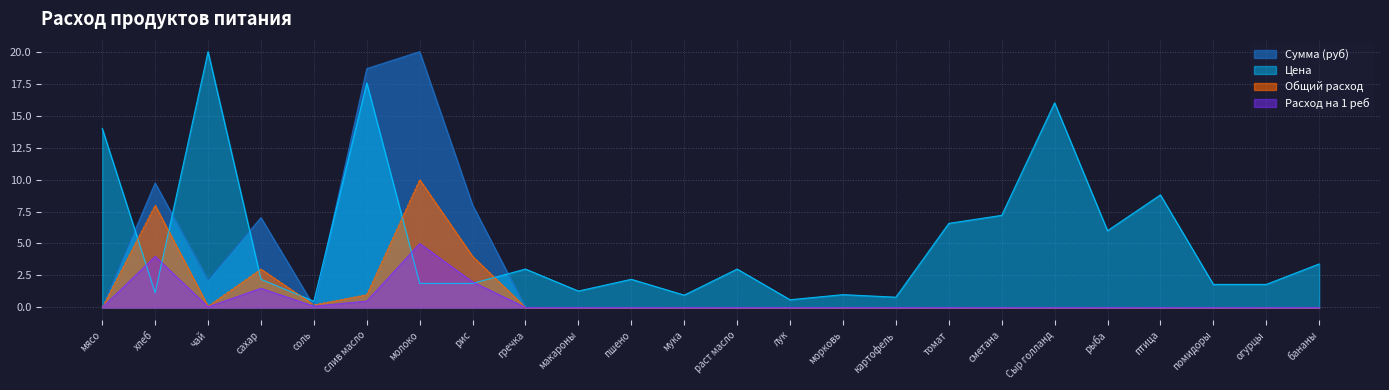

Is it true that Расход на 1 реб equals -2.0 at сметана?

False